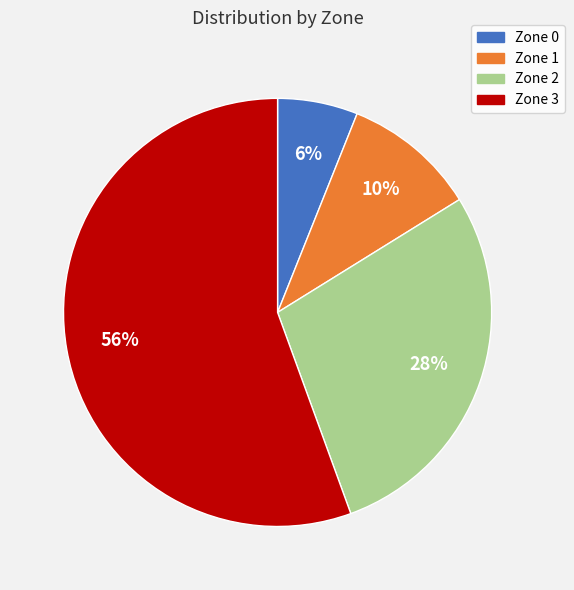

To the nearest percent, what portion does Zone 3 represent?

56%